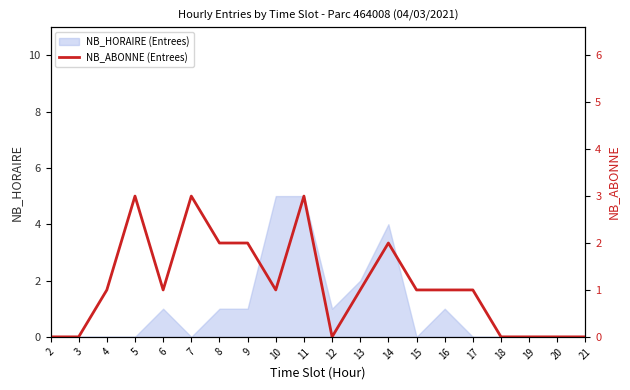

How many values are between 0 and 2?

17